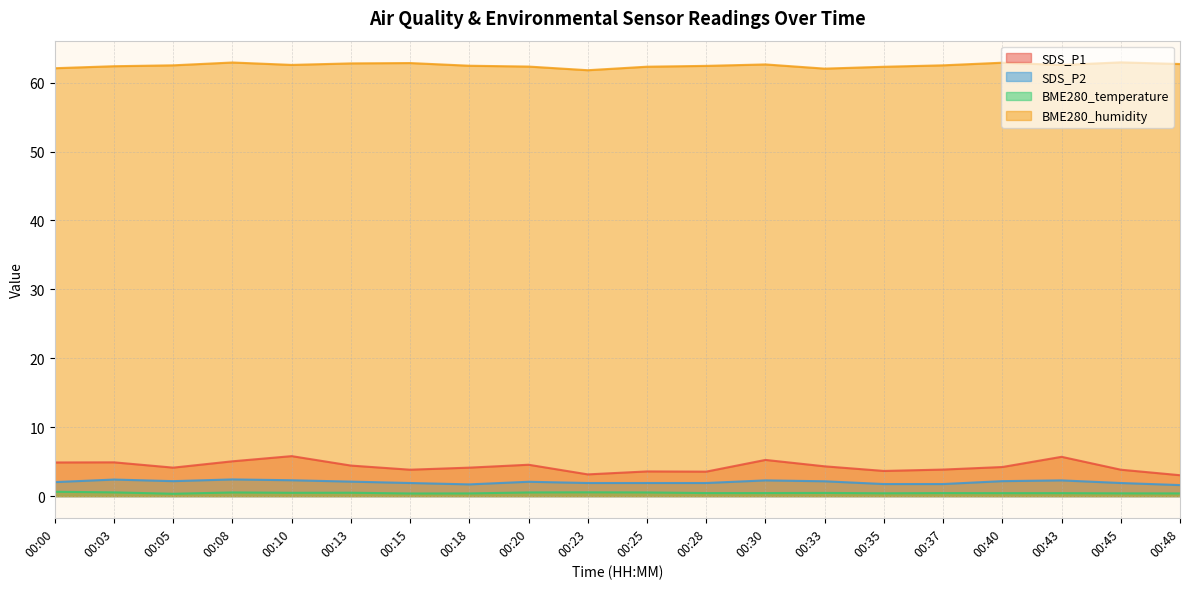

Which label corresponds to the largest value in the chart?

00:45